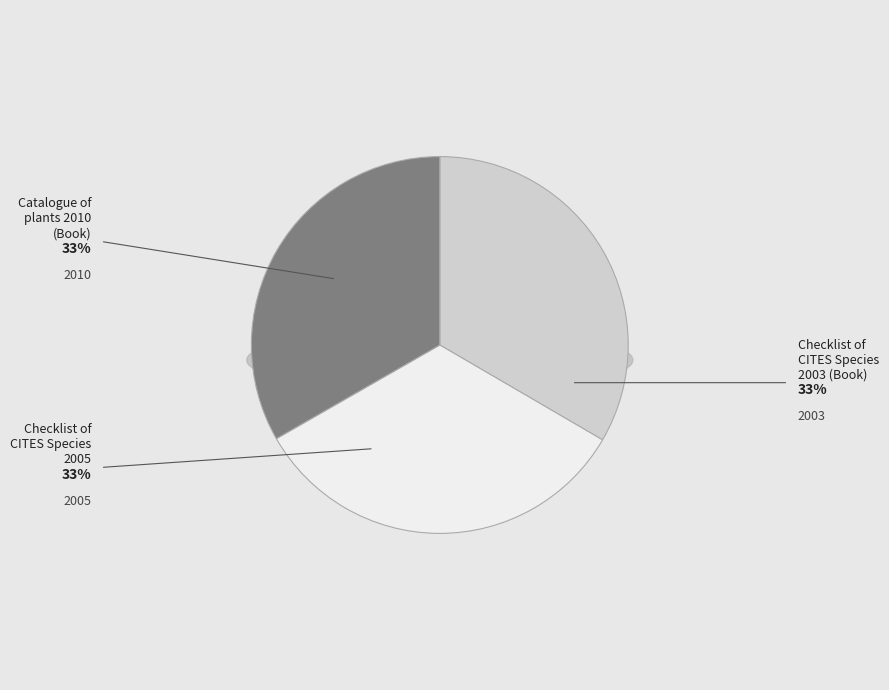

To the nearest percent, what percentage of the pie is Catalogue of plants 2010 (Book)?

33%